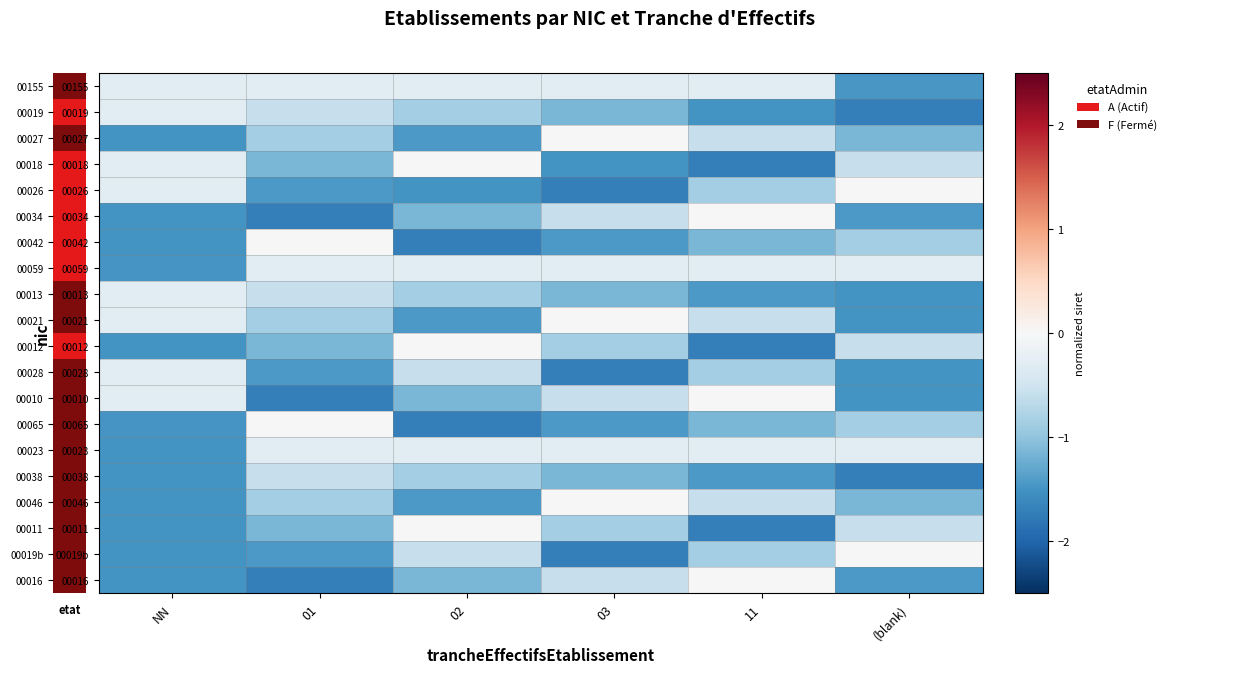

Reading right to left, list all the values displayed in this chart.

00155: (blank)=-1.5	11=-0.3	03=-0.3	02=-0.3	01=-0.3	NN=-0.3
00019: (blank)=-1.7	11=-1.5	03=-1.1	02=-0.9	01=-0.6	NN=-0.3
00027: (blank)=-1.1	11=-0.6	03=0.0	02=-1.4	01=-0.9	NN=-1.5
00018: (blank)=-0.6	11=-1.7	03=-1.5	02=0.0	01=-1.1	NN=-0.3
00026: (blank)=0.0	11=-0.9	03=-1.7	02=-1.5	01=-1.4	NN=-0.3
00034: (blank)=-1.4	11=0.0	03=-0.6	02=-1.1	01=-1.7	NN=-1.5
00042: (blank)=-0.9	11=-1.1	03=-1.4	02=-1.7	01=0.0	NN=-1.5
00059: (blank)=-0.3	11=-0.3	03=-0.3	02=-0.3	01=-0.3	NN=-1.5
00013: (blank)=-1.5	11=-1.4	03=-1.1	02=-0.9	01=-0.6	NN=-0.3
00021: (blank)=-1.5	11=-0.6	03=0.0	02=-1.4	01=-0.9	NN=-0.3
00012: (blank)=-0.6	11=-1.7	03=-0.9	02=0.0	01=-1.1	NN=-1.5
00028: (blank)=-1.5	11=-0.9	03=-1.7	02=-0.6	01=-1.4	NN=-0.3
00010: (blank)=-1.5	11=0.0	03=-0.6	02=-1.1	01=-1.7	NN=-0.3
00065: (blank)=-0.9	11=-1.1	03=-1.4	02=-1.7	01=0.0	NN=-1.5
00023: (blank)=-0.3	11=-0.3	03=-0.3	02=-0.3	01=-0.3	NN=-1.5
00038: (blank)=-1.7	11=-1.4	03=-1.1	02=-0.9	01=-0.6	NN=-1.5
00046: (blank)=-1.1	11=-0.6	03=0.0	02=-1.4	01=-0.9	NN=-1.5
00011: (blank)=-0.6	11=-1.7	03=-0.9	02=0.0	01=-1.1	NN=-1.5
00019b: (blank)=0.0	11=-0.9	03=-1.7	02=-0.6	01=-1.4	NN=-1.5
00016: (blank)=-1.4	11=0.0	03=-0.6	02=-1.1	01=-1.7	NN=-1.5